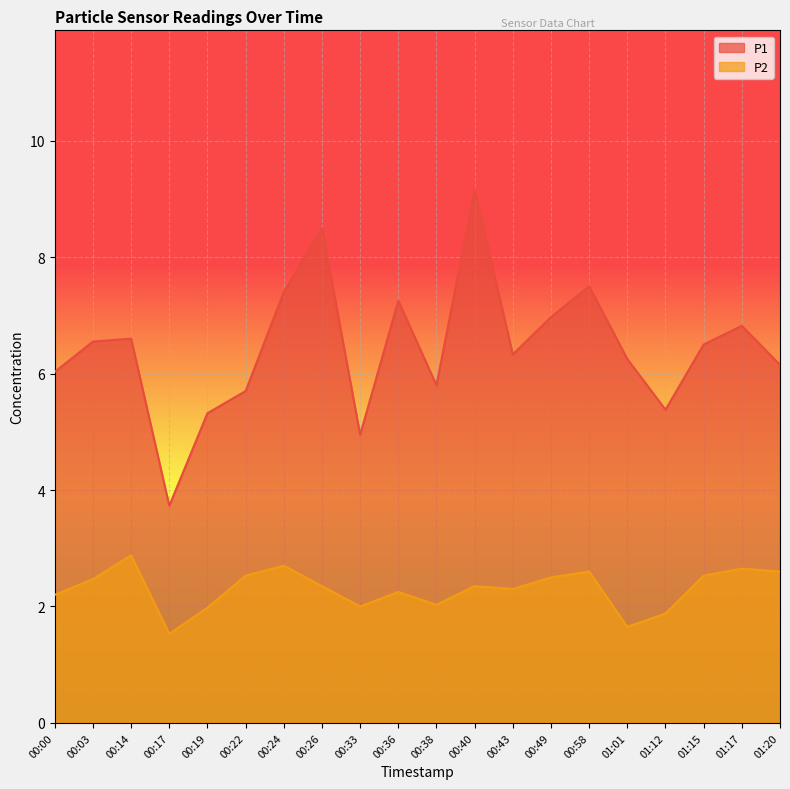

What is the difference between the second highest and minimum values in the P2 series?

1.2